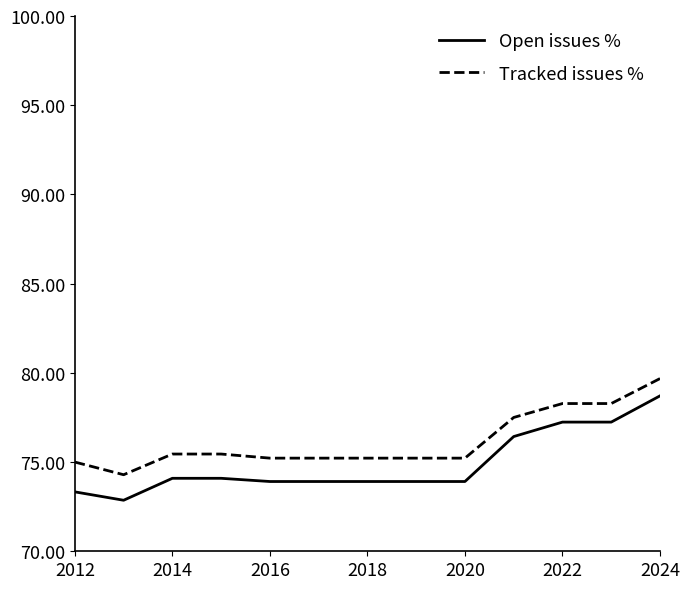

List the series in order of their overall mean, highest first.

Tracked issues %, Open issues %